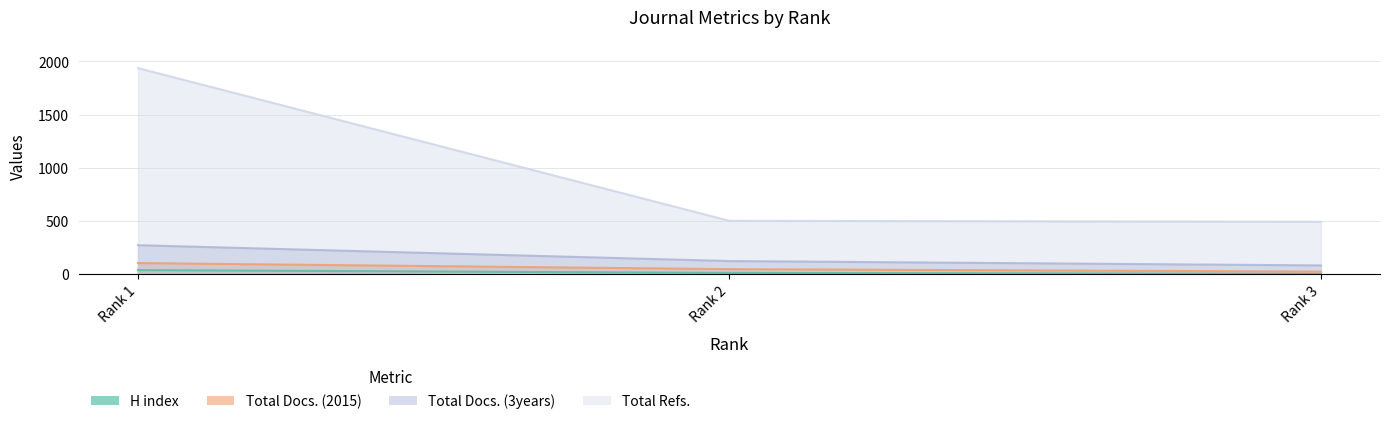

Rank the series by their maximum value, from lowest to highest.

H index, Total Docs. (2015), Total Docs. (3years), Total Refs.